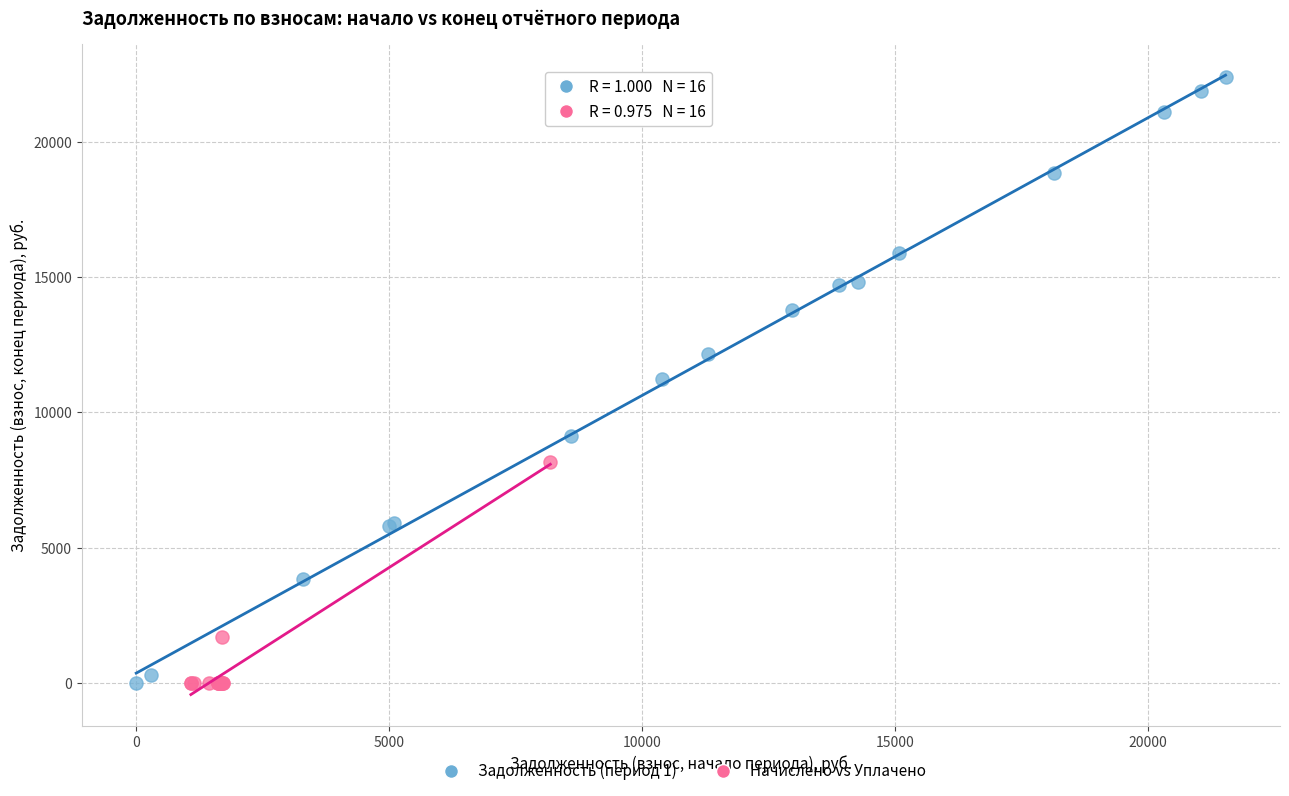

What are all the series names shown in the legend?

Задолженность (период 1), Начислено vs Уплачено